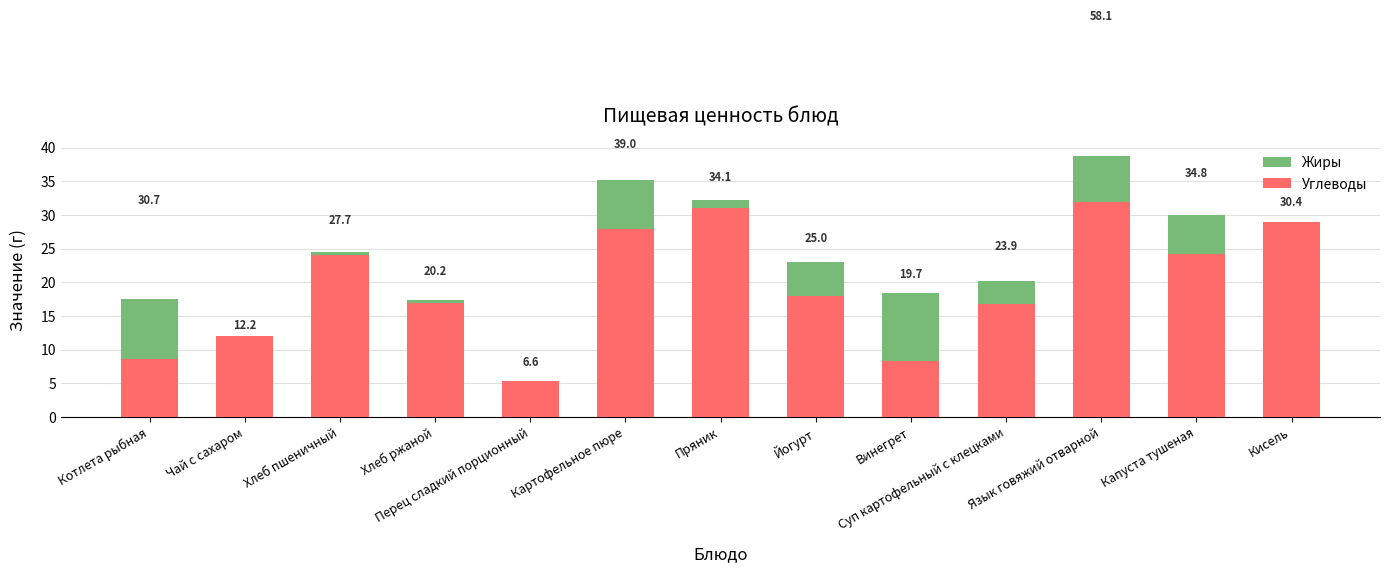

Are the bars horizontal?

No